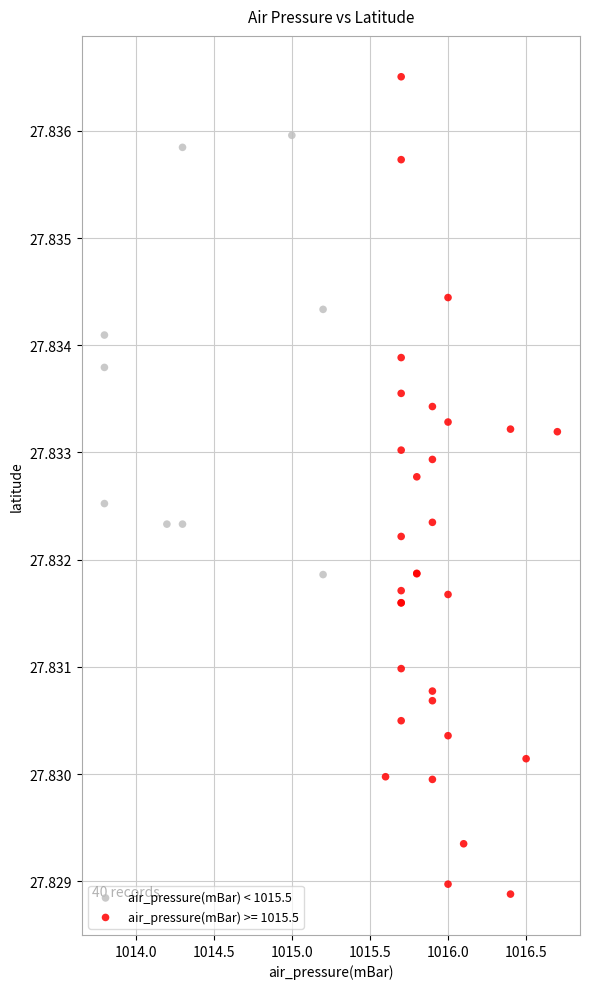

Which series has the largest Y range (max minus min)?

air_pressure(mBar) >= 1015.5